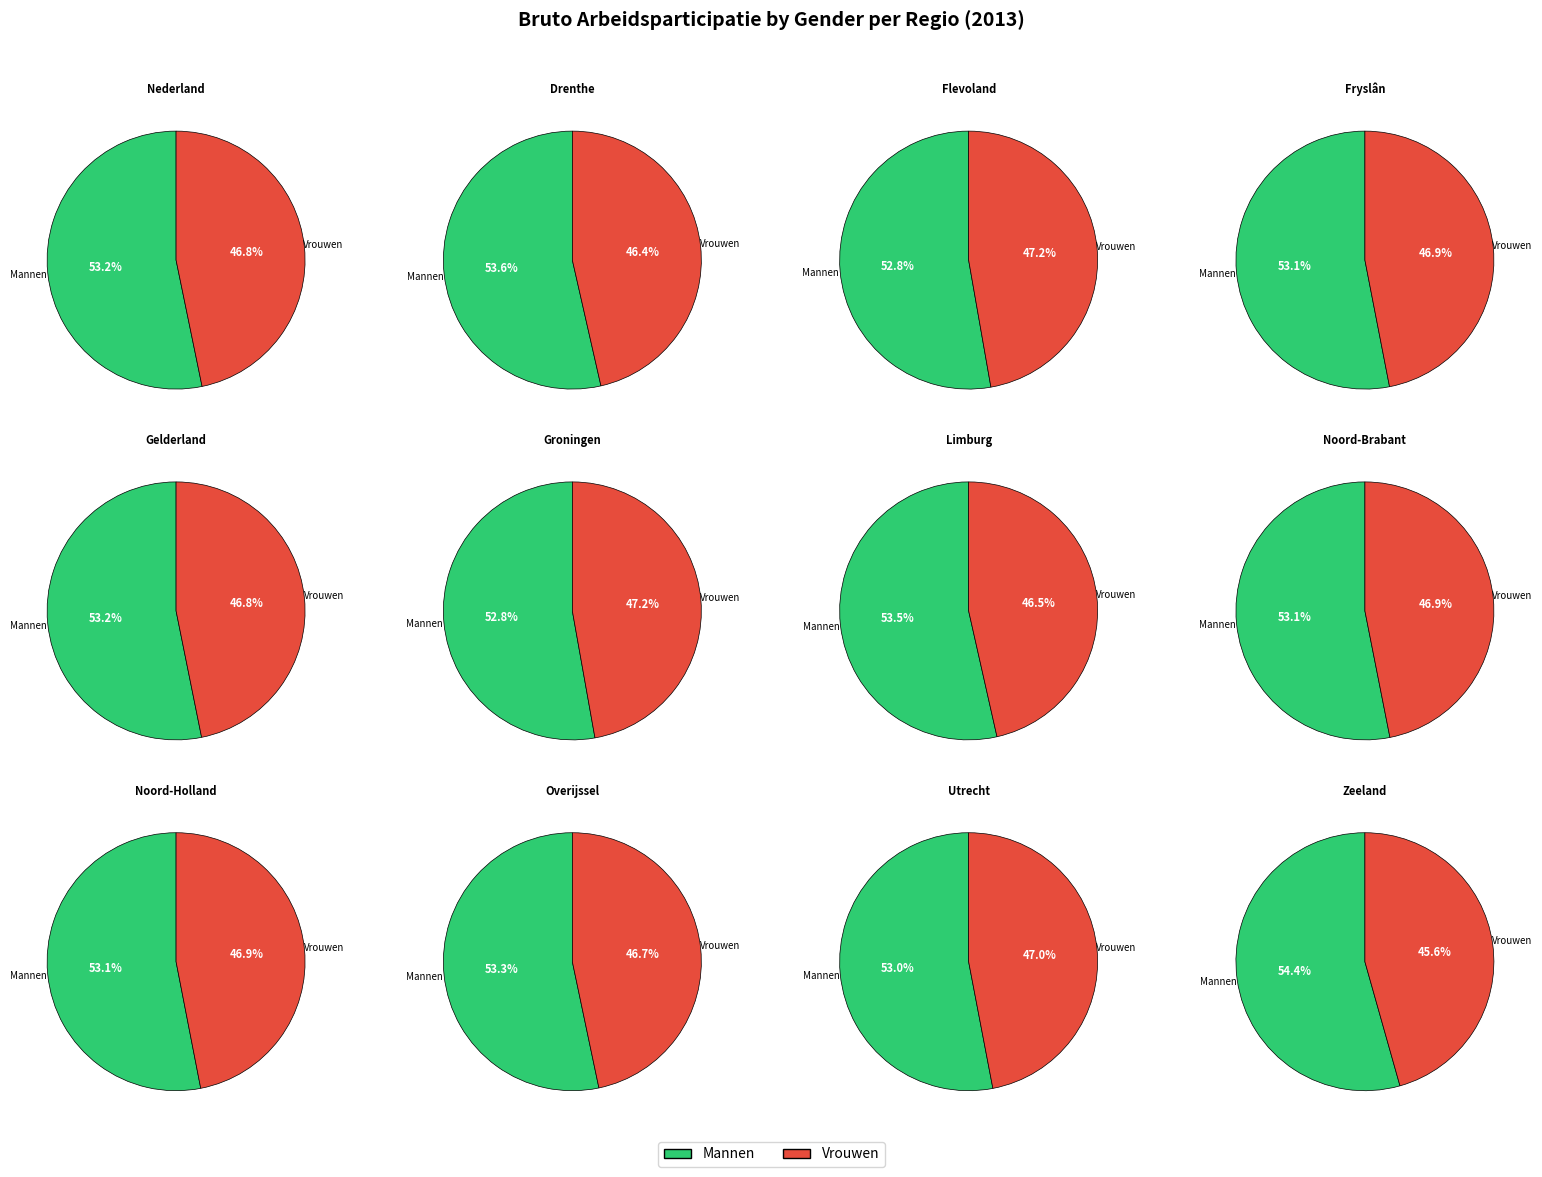

Rank the series by their maximum value, from lowest to highest.

Vrouwen, Mannen